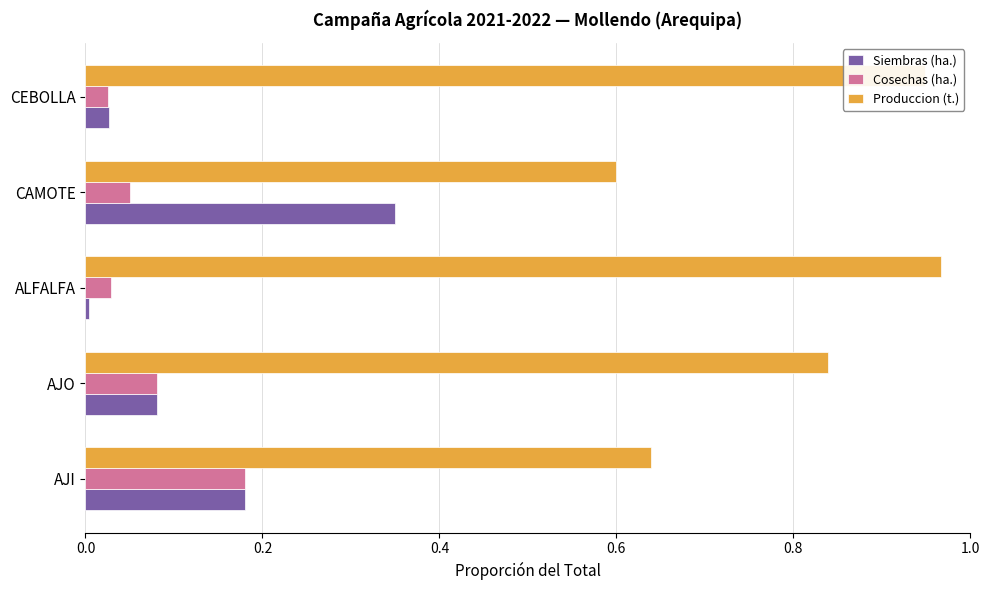

At which label does Siembras (ha.) reach its peak?

CAMOTE